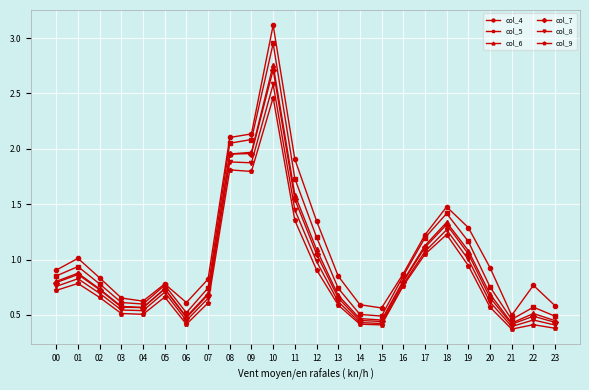

Which series has the widest spread of values?

col_4